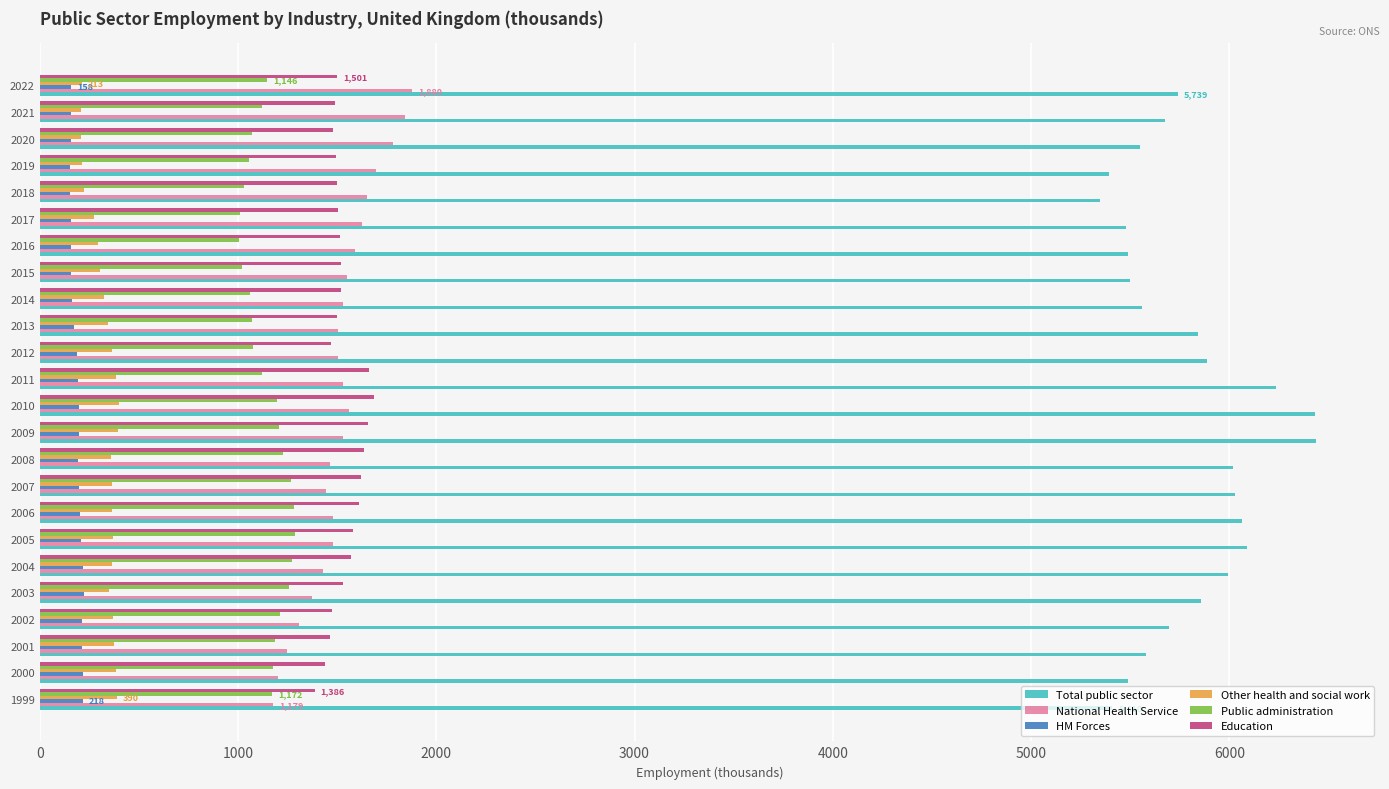

What is the highest value of the Public administration series?

1287